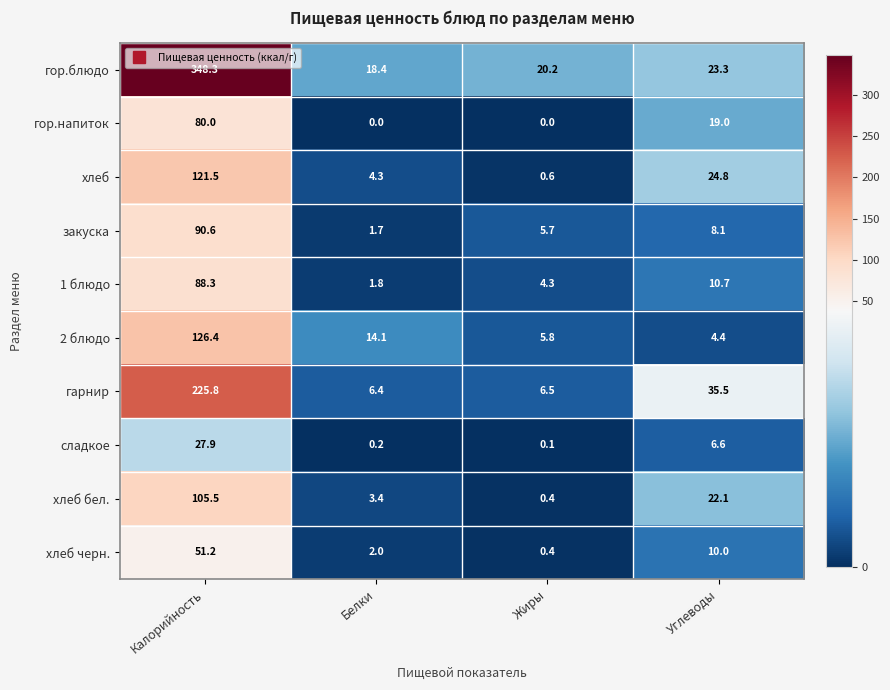

Is it true that гор.напиток equals 0.0 at Белки?

True